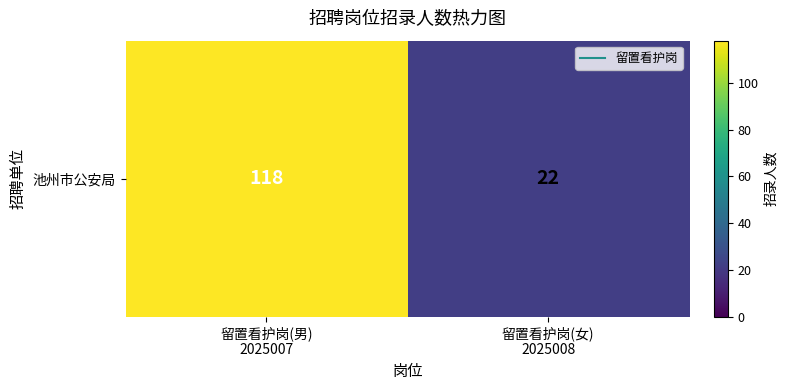

At which category does the chart reach its peak across all series?

留置看护岗(男)
2025007